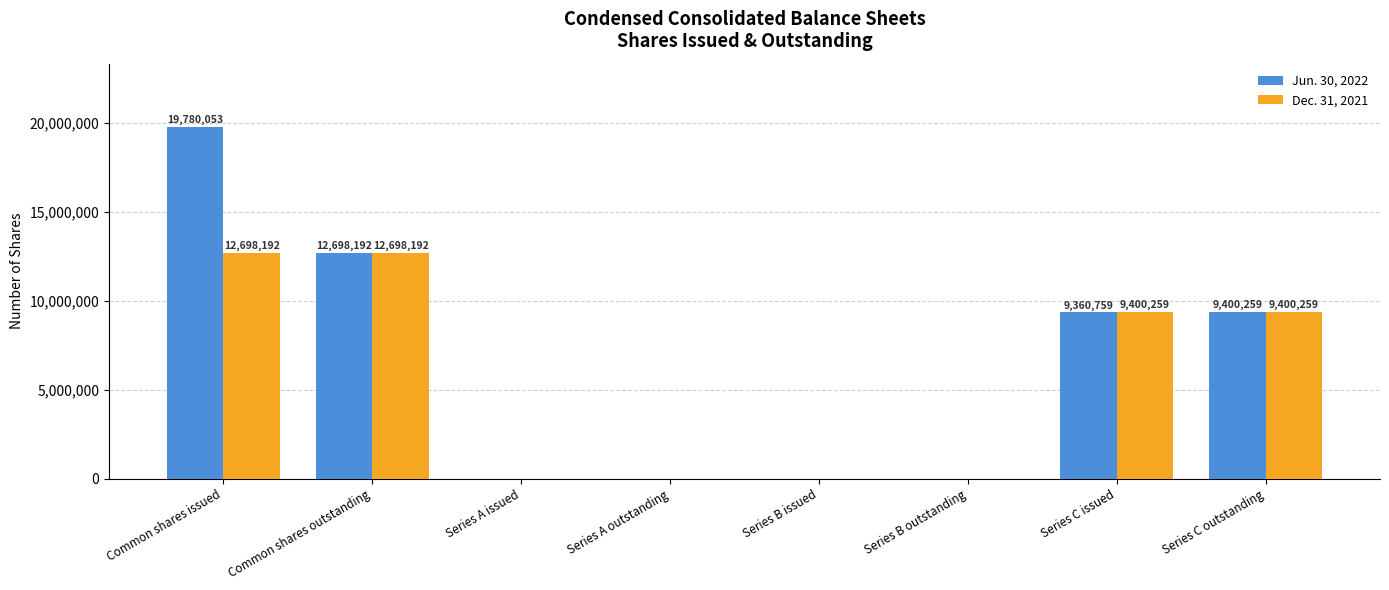

What is the greatest value displayed?

19780053